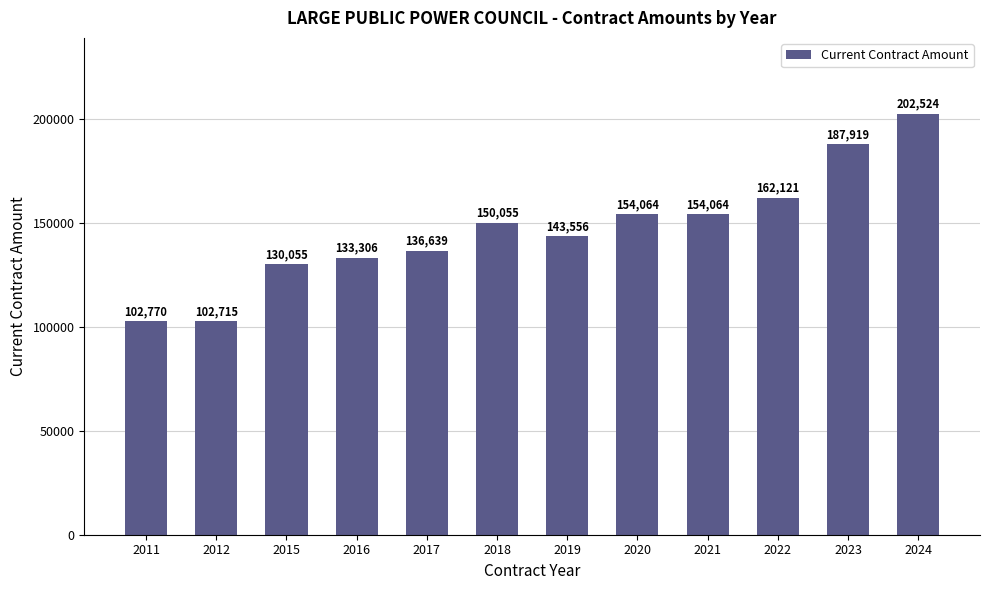

What is the value of the 4th bar from the left?

133306